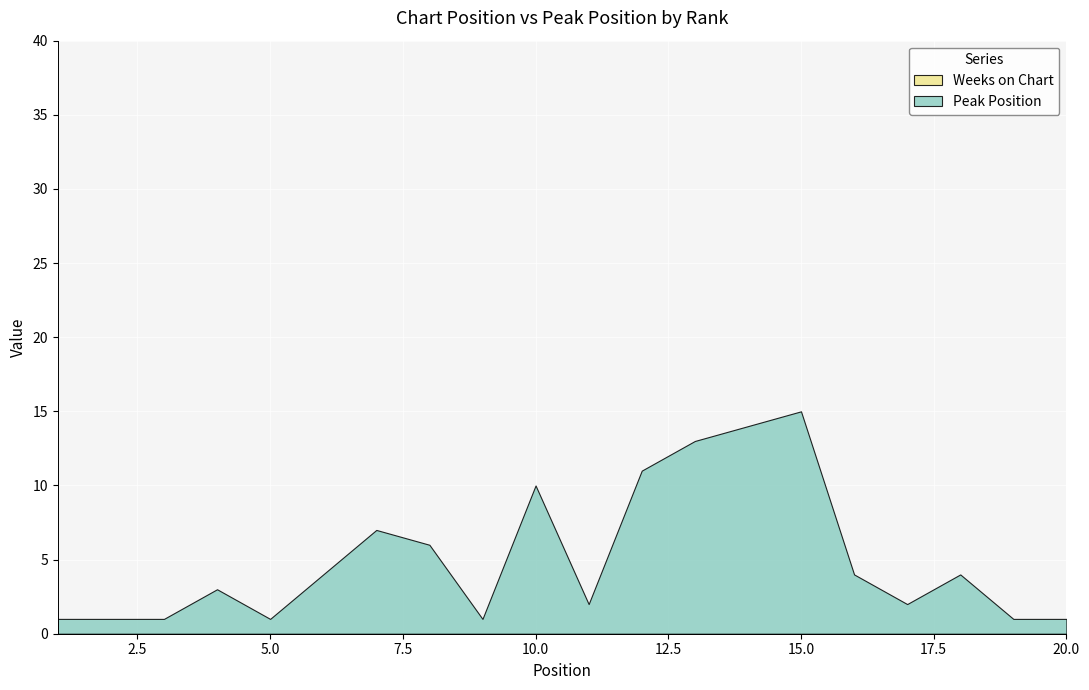

True or false: Peak Position has a value of 14 at 14.

True